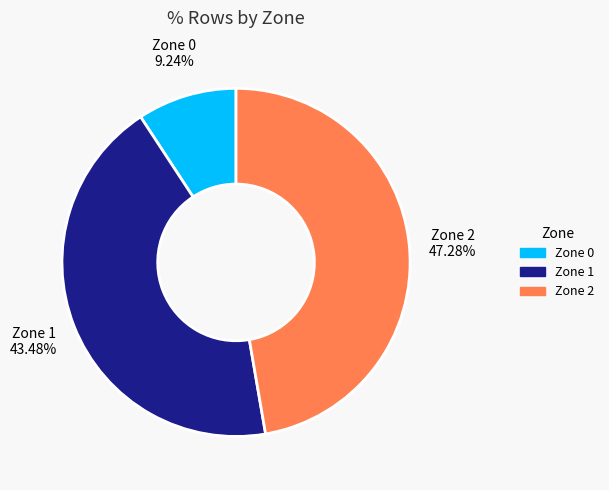

How many slices are in this pie chart?

3